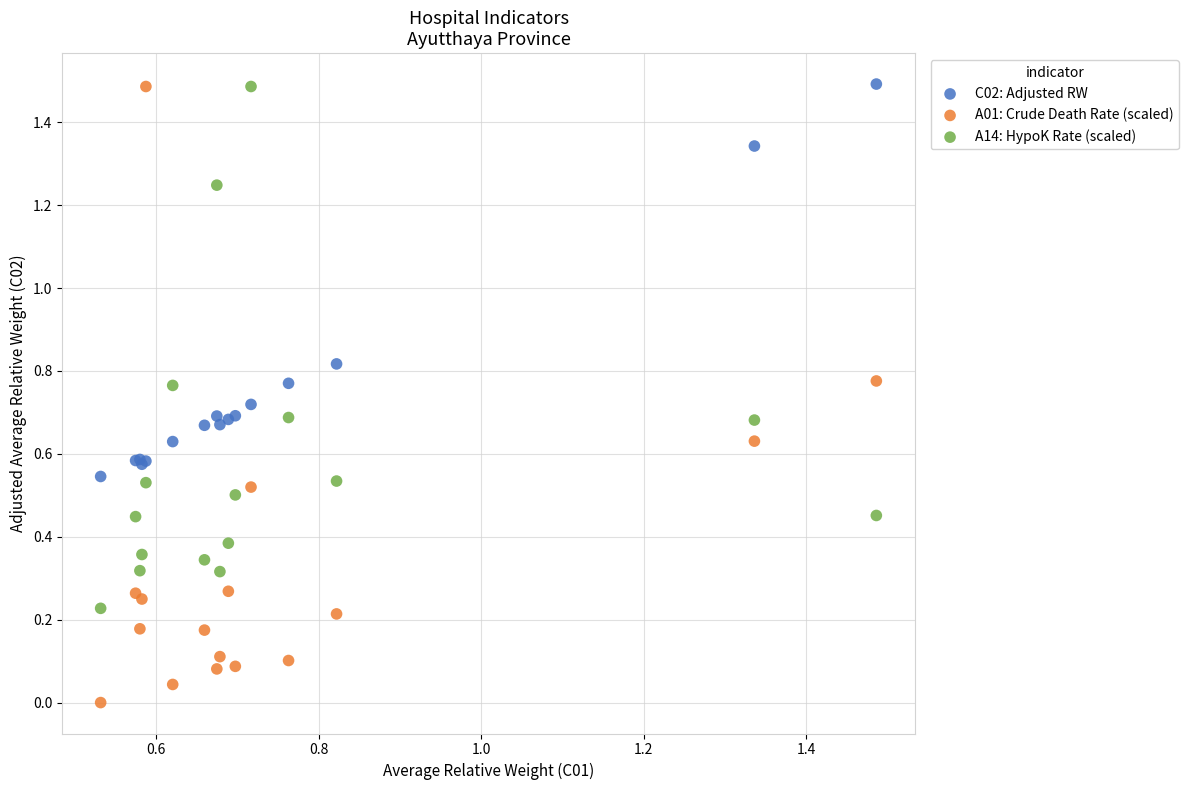

Which series contains the lowest Y value?

A01: Crude Death Rate (scaled)